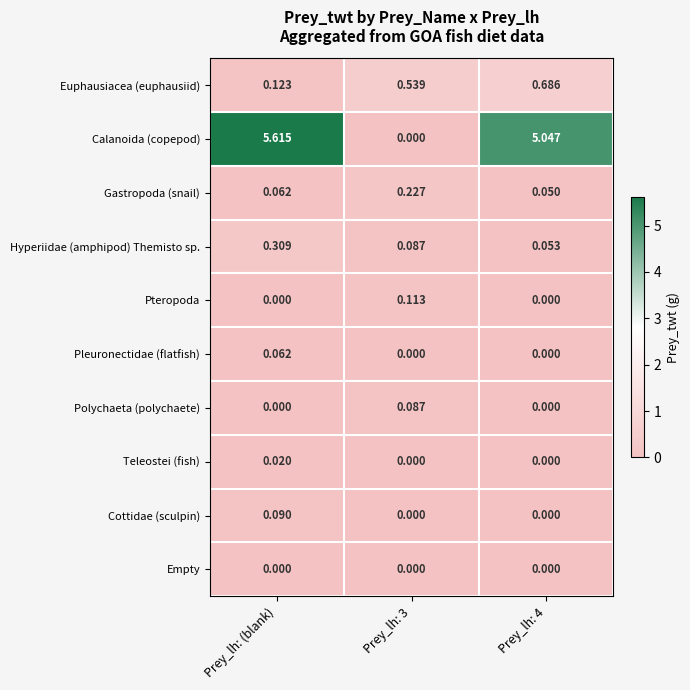

Which label corresponds to the largest value in the chart?

Prey_lh: (blank)